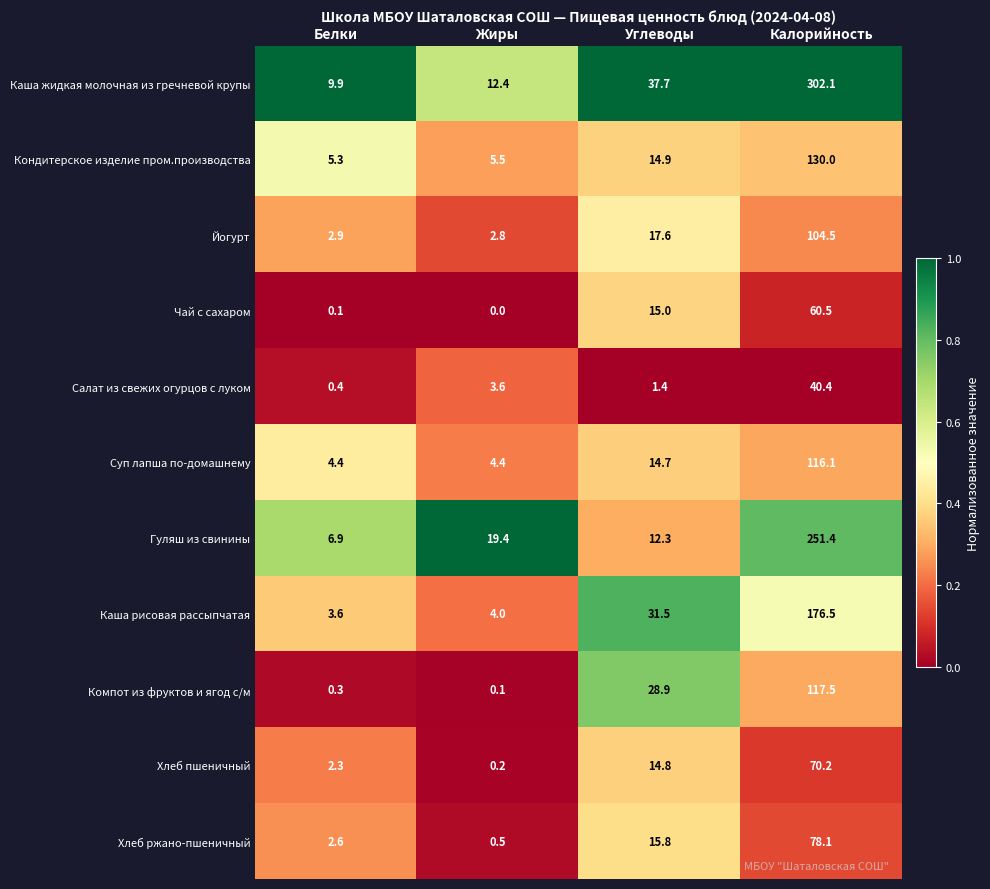

Which series has the largest range (max minus min)?

Каша жидкая молочная из гречневой крупы